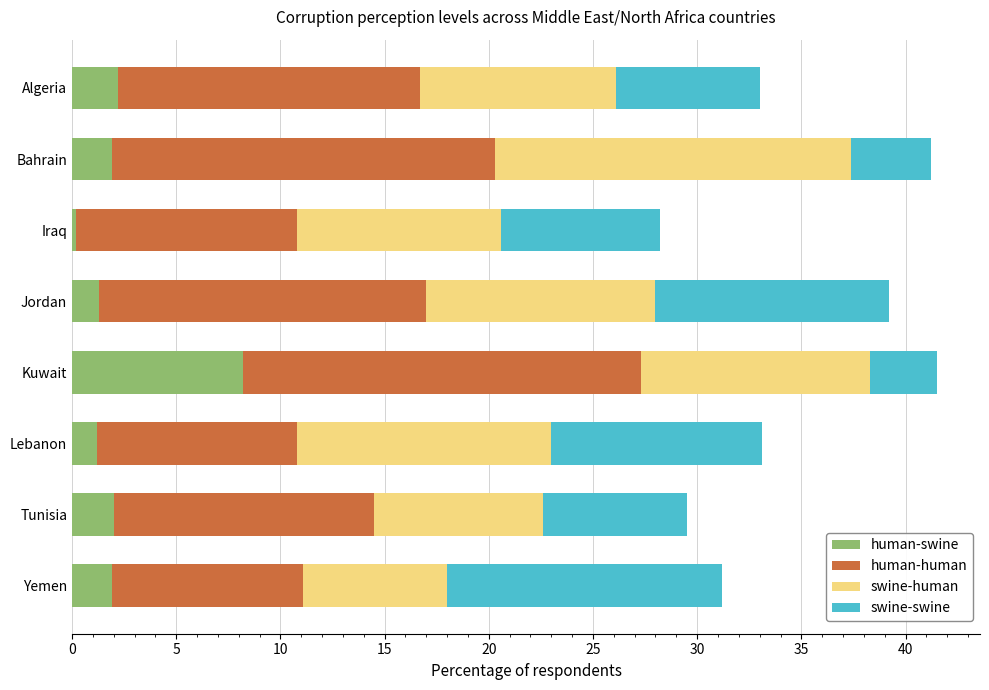

What is the sum of all human-swine values?

18.9